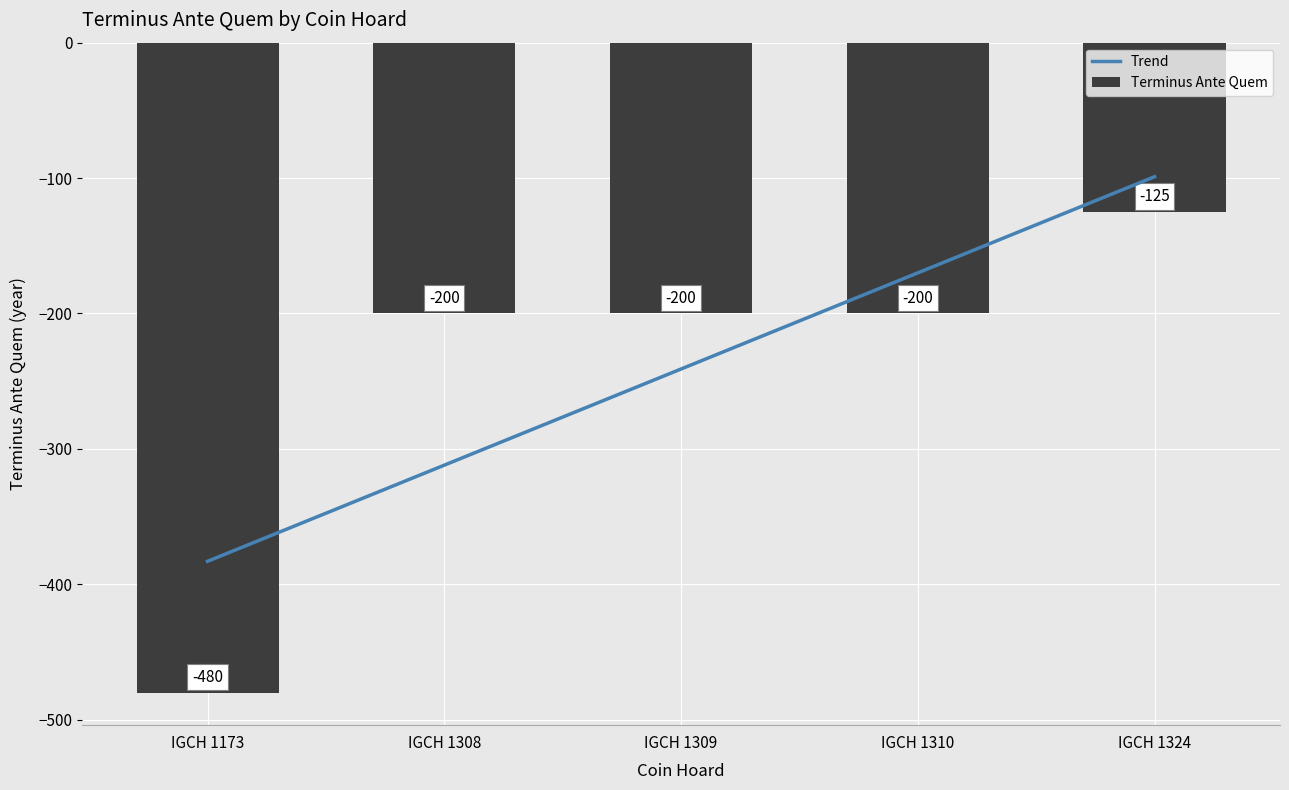

What is the minimum value for Terminus Ante Quem?

-480